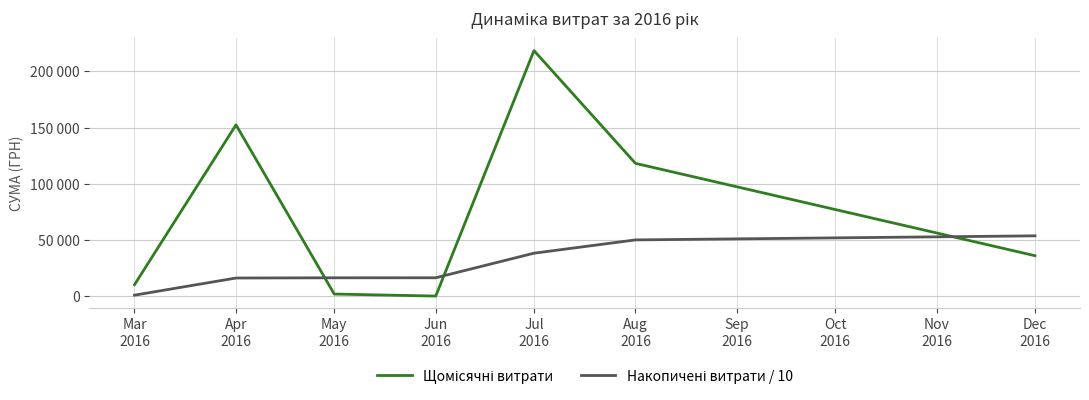

How many intersections are there between Накопичені витрати / 10 and Щомісячні витрати?

3